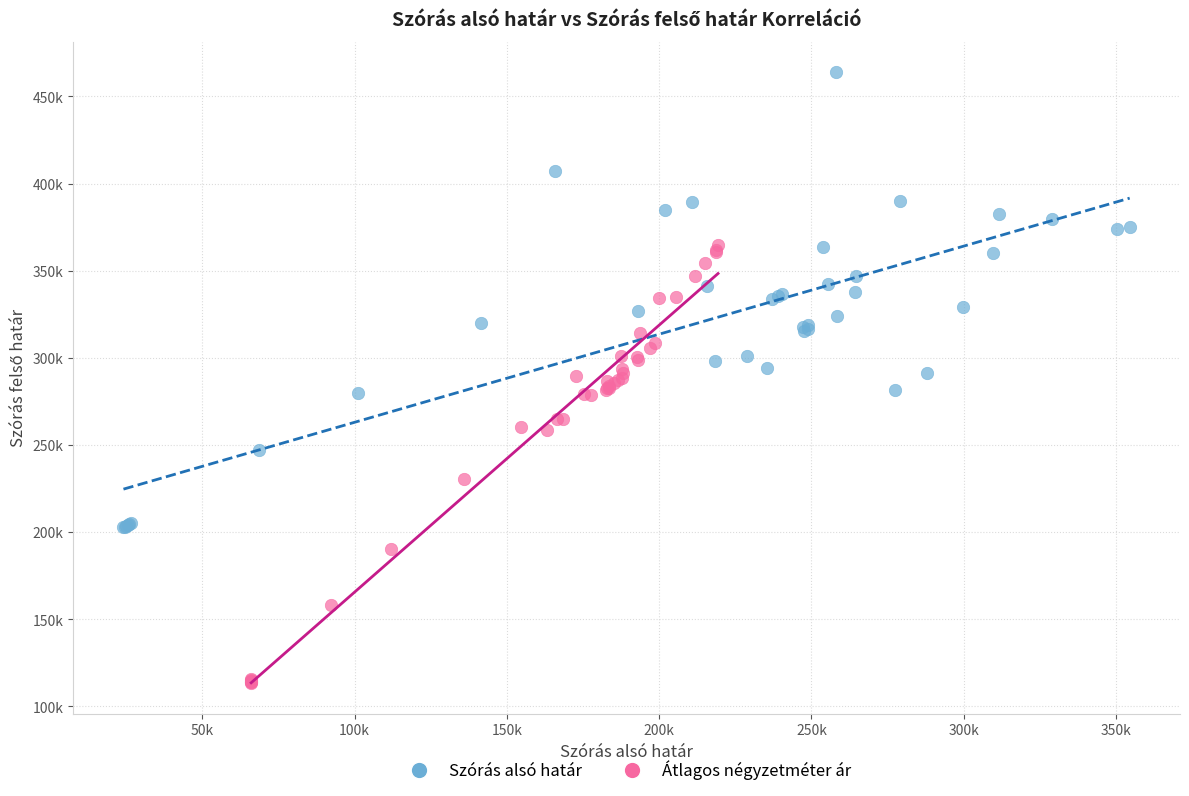

Which series has the widest spread of Y values?

Szórás alsó határ